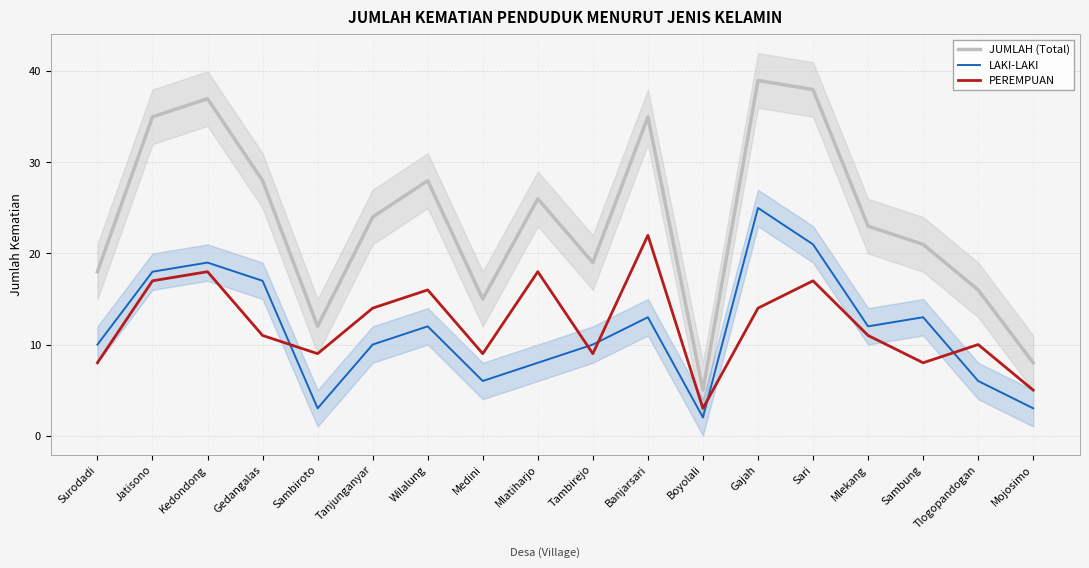

At which label does LAKI-LAKI reach its peak?

Gajah